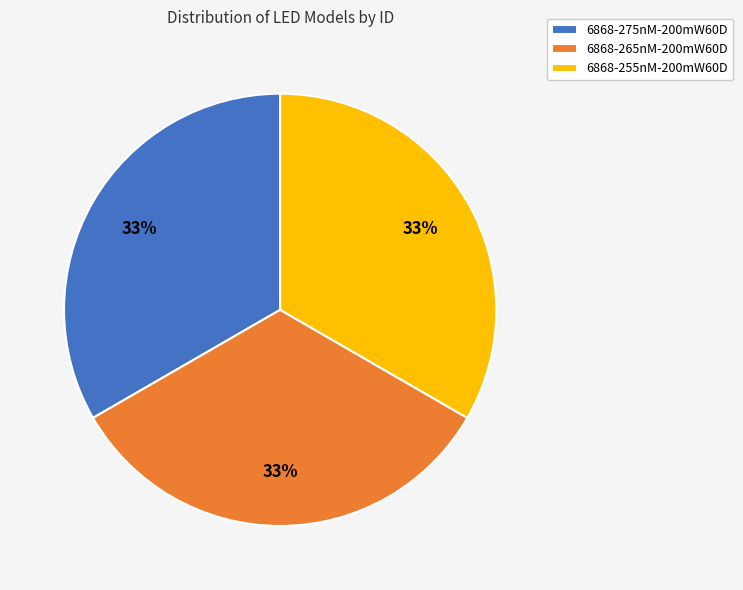

Approximately how many times larger is the value at 6868-275nM-200mW60D compared to 6868-255nM-200mW60D?

1.0